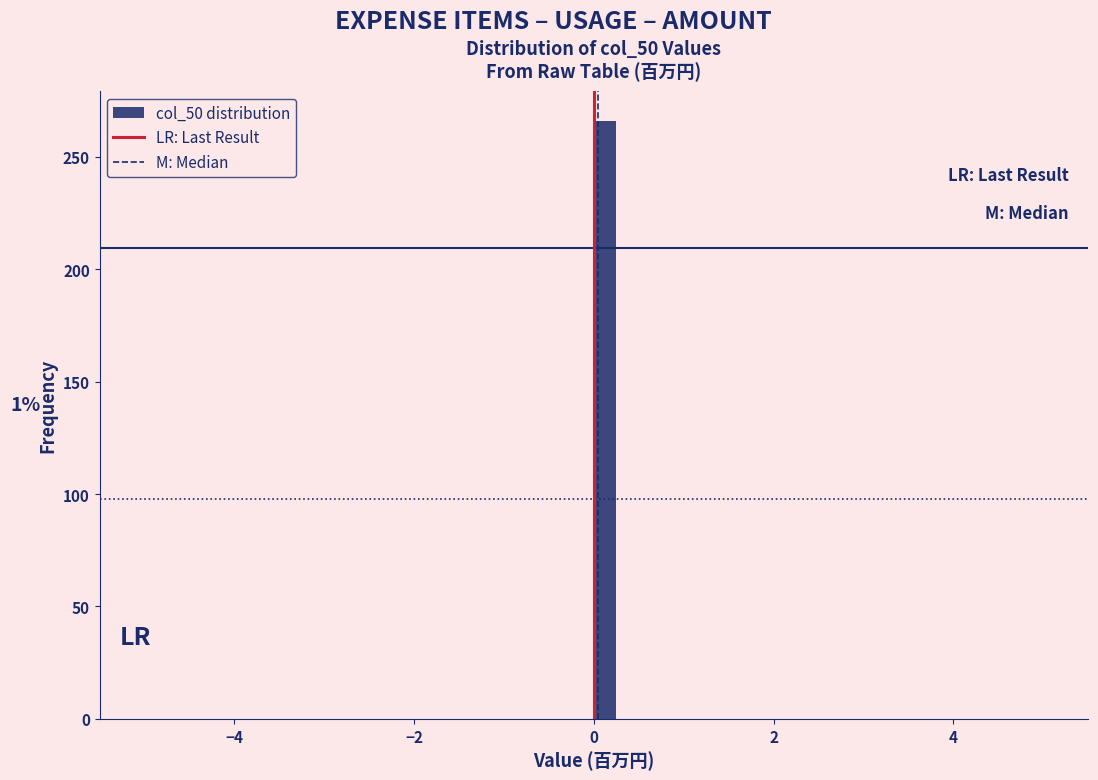

Read against the x-axis, roughly where is the centre of the tallest bar?

0.2